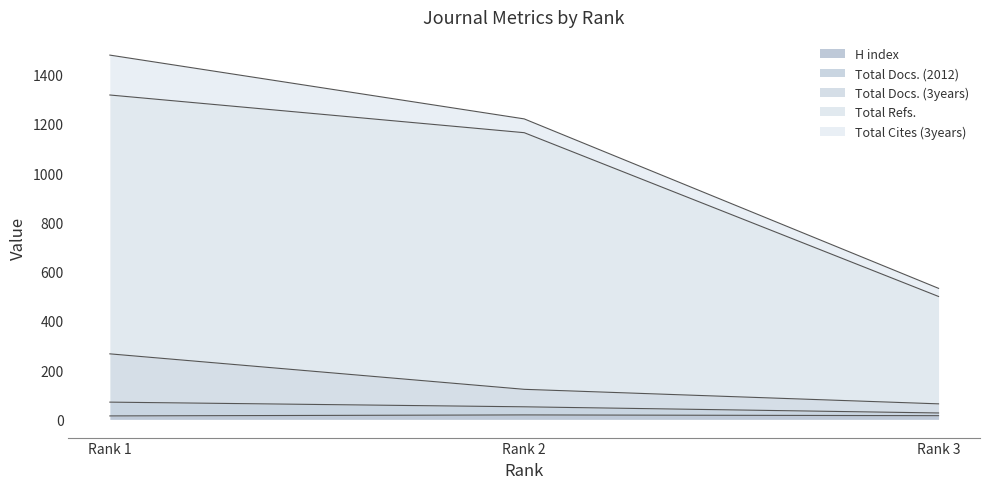

Does the chart display data point markers on the line(s)?

No